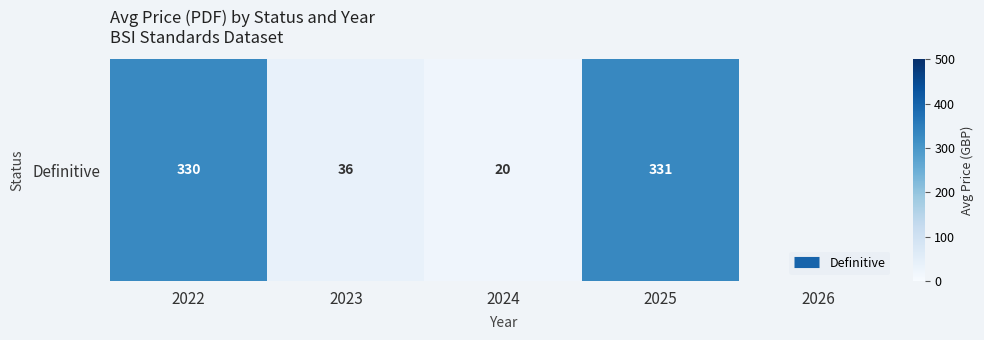

Which has a higher value, 2025 or 2024?

2025